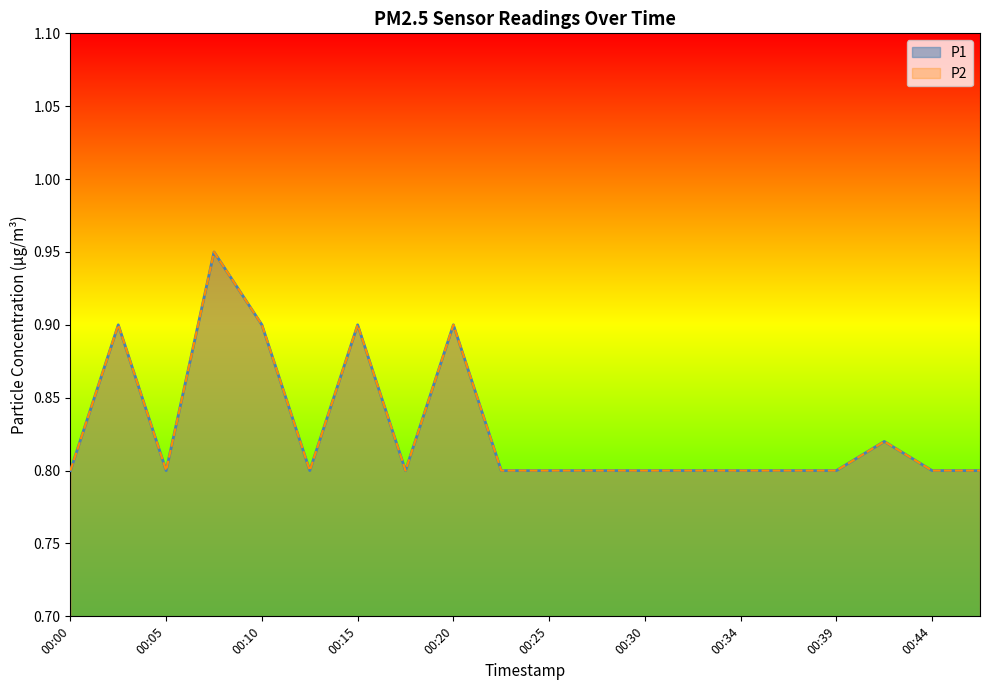

Between 00:10 and 00:15, which is larger?

00:10